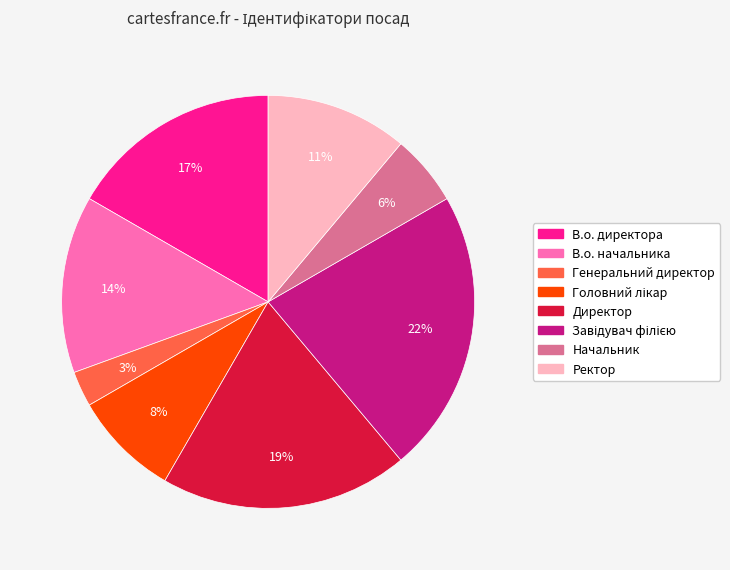

Do Директор and Ректор together represent more than half of the pie?

No